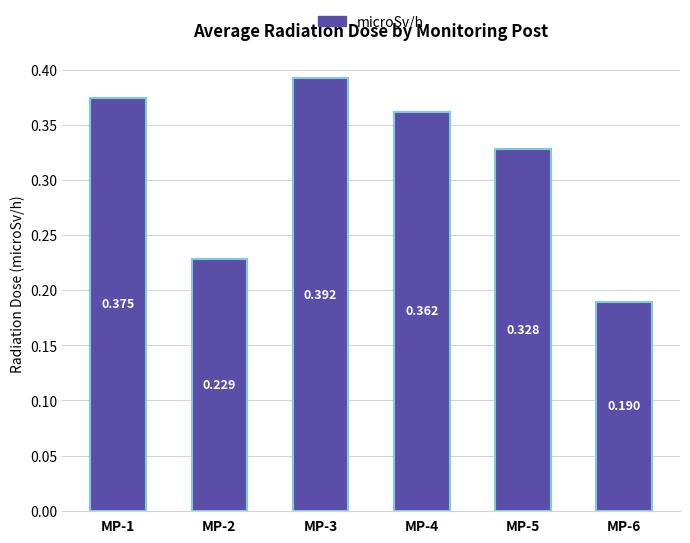

Which label corresponds to the largest value in the chart?

MP-3